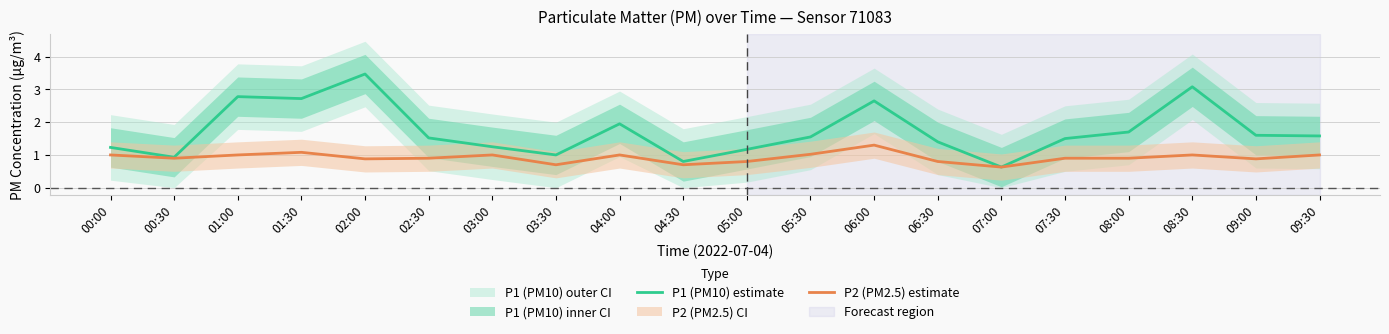

Is this an area chart (filled region under the line)?

No